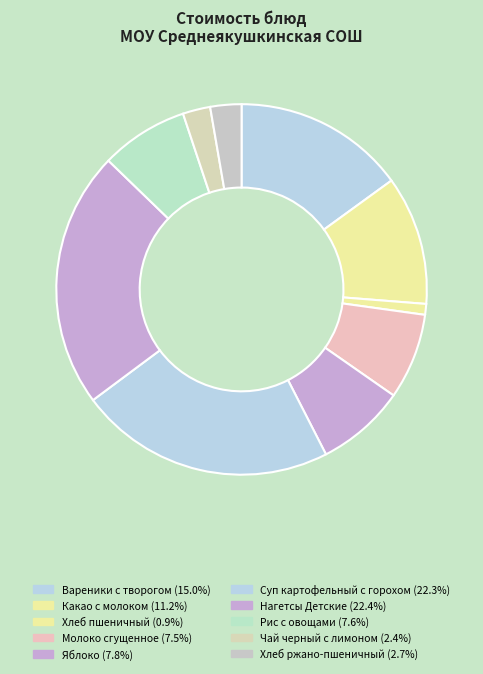

What portion of the pie excludes Чай черный с лимоном?

97.6%